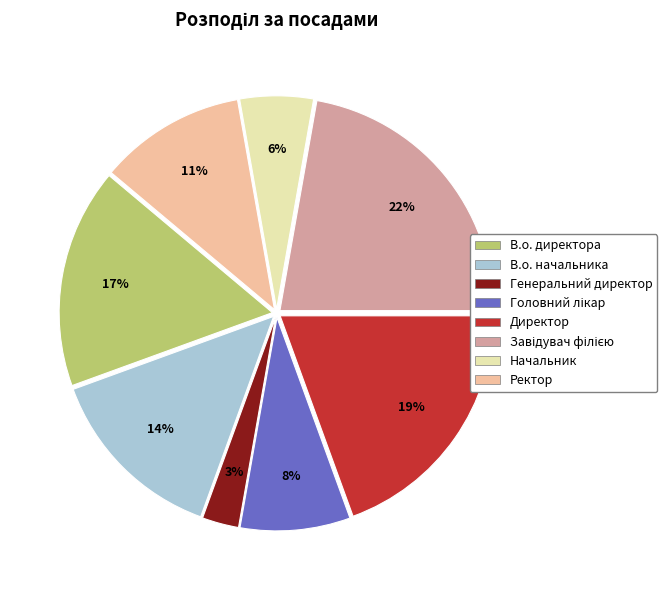

Is the sum of Генеральний директор and Директор greater than half?

No